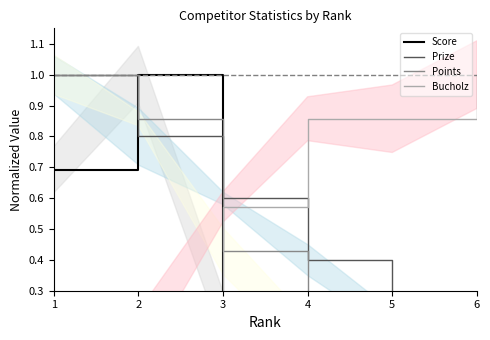

What is the value of the Prize point at the 4th from the left?

0.4